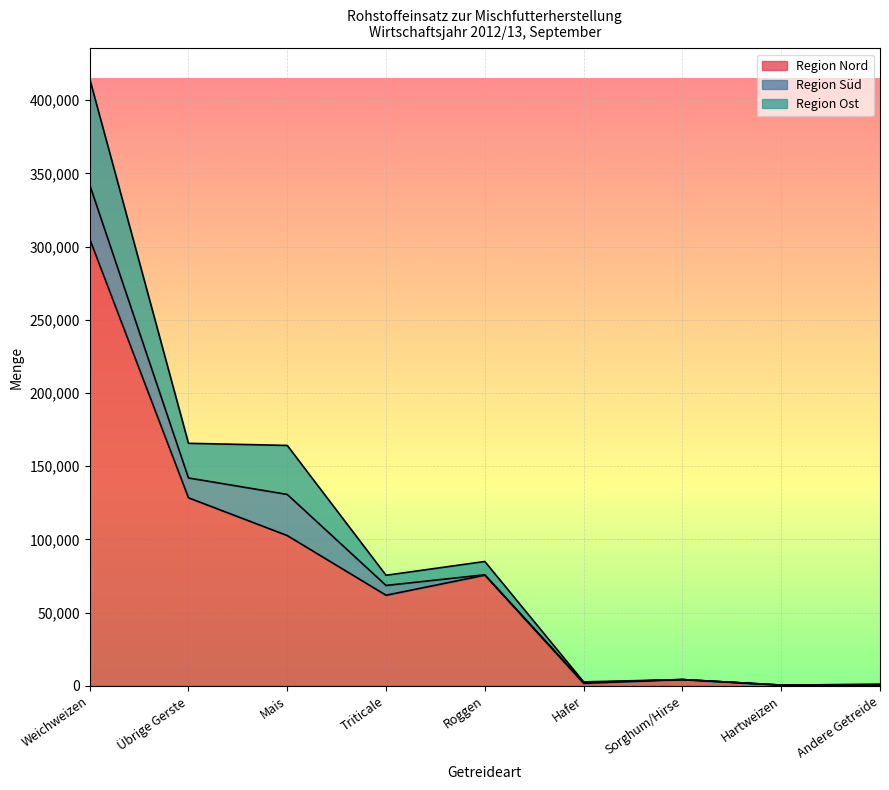

At which category is the sum across all series the highest?

Weichweizen